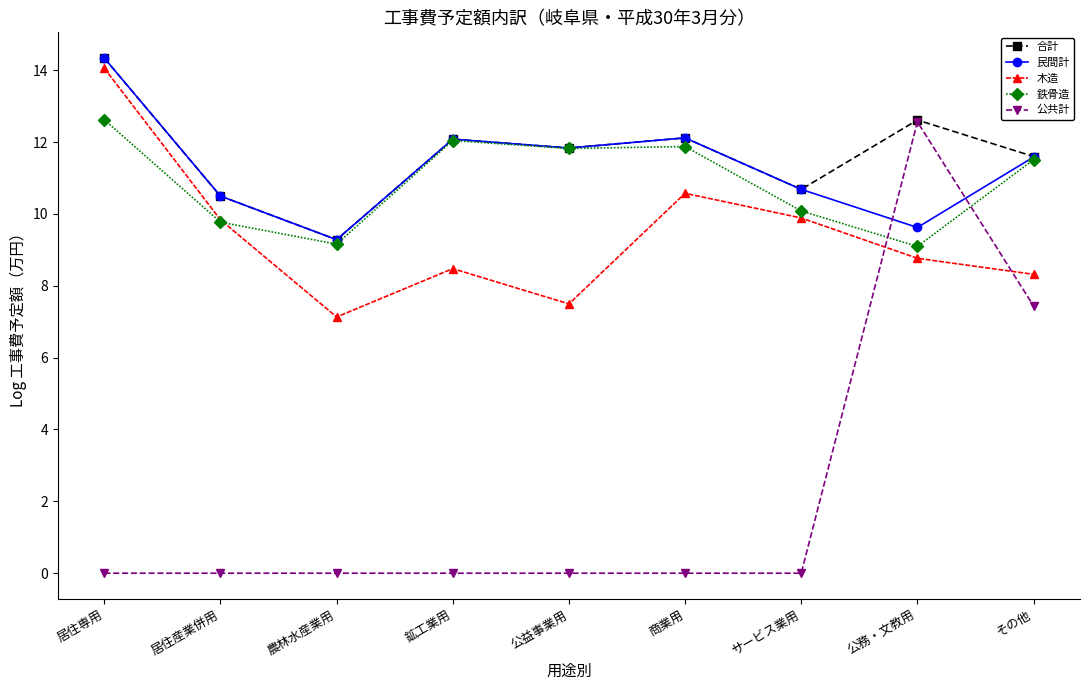

True or false: 木造 has a value of 9.8 at 居住産業併用.

True